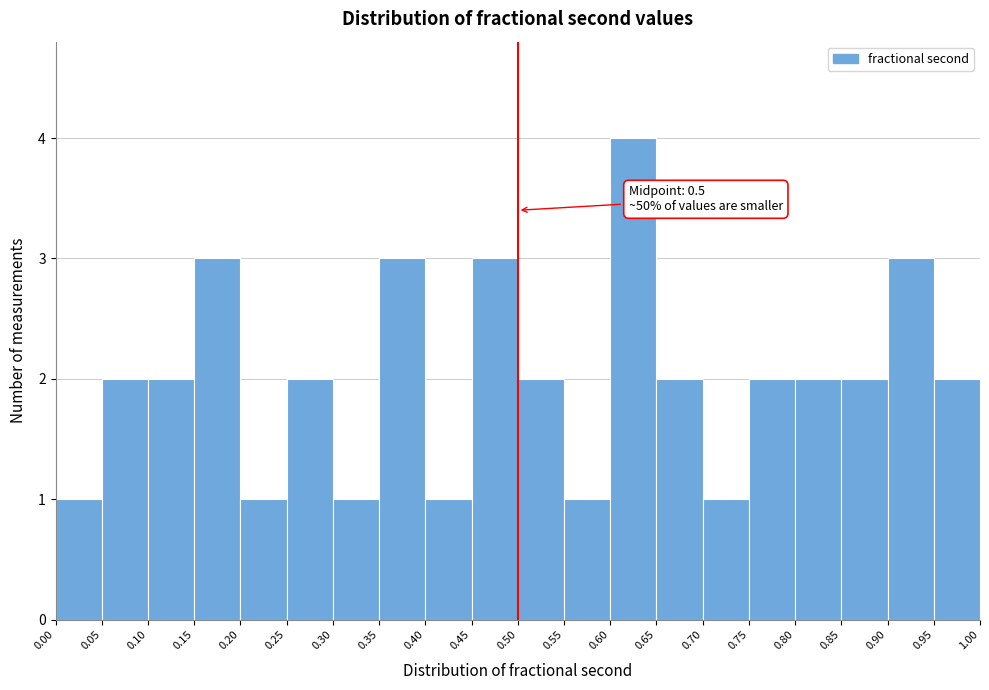

Over which range of the x-axis is the bar tallest?

0.60 to 0.65